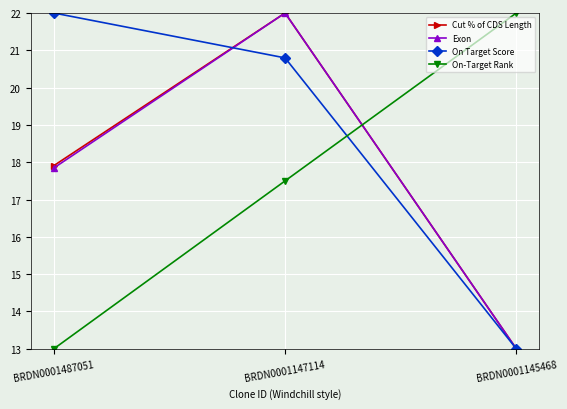

At which category is the sum across all series the highest?

BRDN0001147114